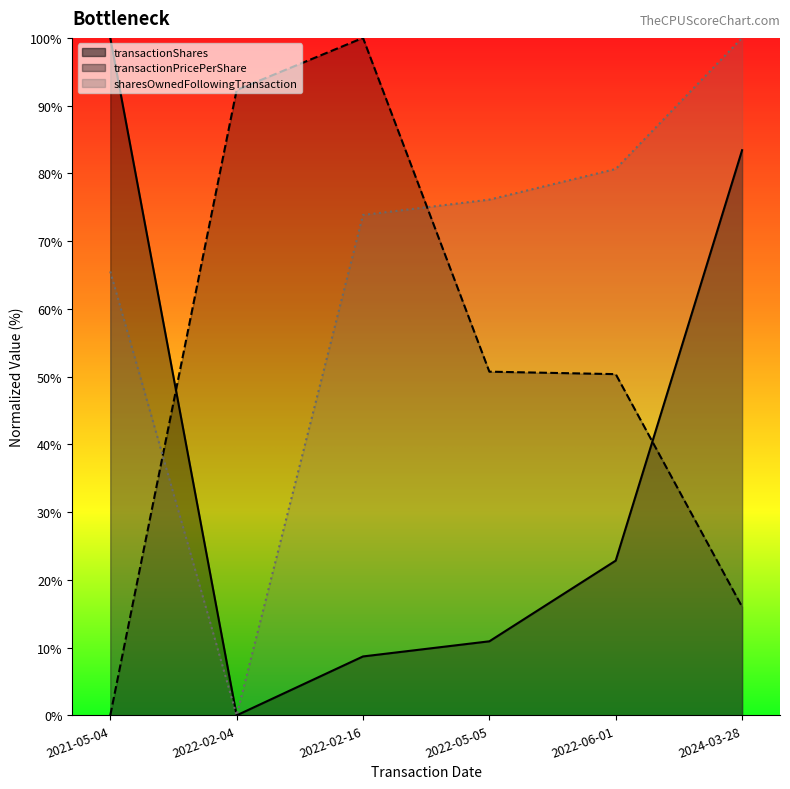

Does the chart display data point markers on the line(s)?

No